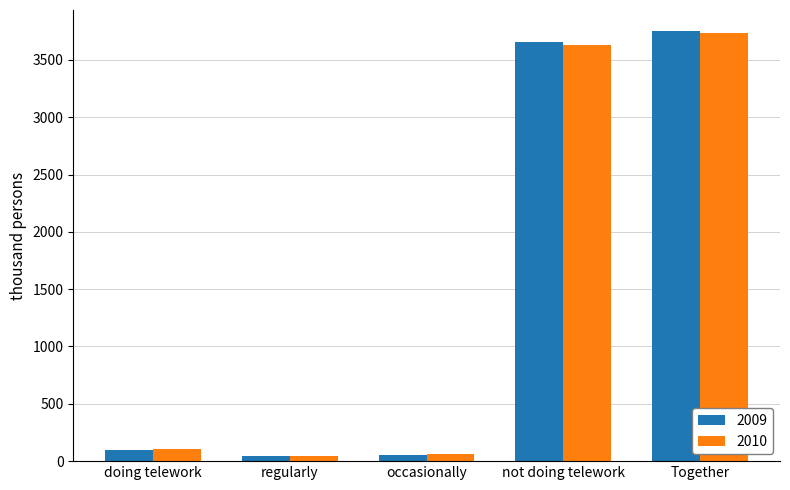

True or false: 2010 has a value of 2075.4 at Together.

False